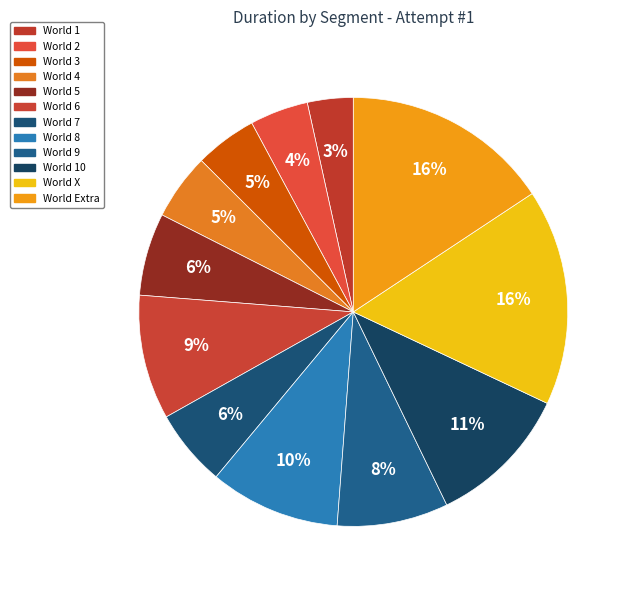

How many slices are in this pie chart?

12